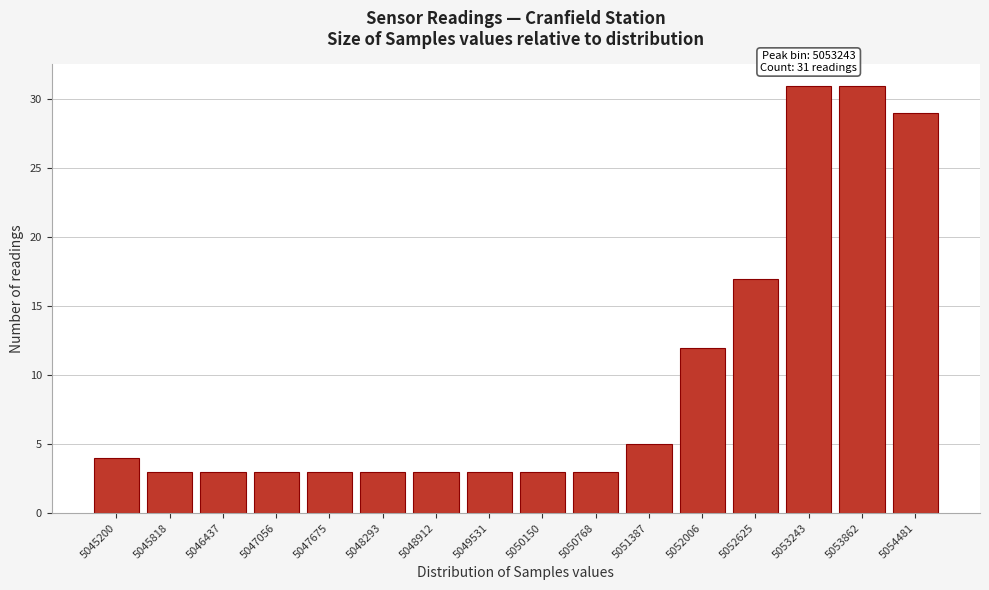

Reading right to left, transcribe all the data shown in this chart.

5054481=29	5053862=31	5053243=31	5052625=17	5052006=12	5051387=5	5050768=3	5050150=3	5049531=3	5048912=3	5048293=3	5047675=3	5047056=3	5046437=3	5045818=3	5045200=4